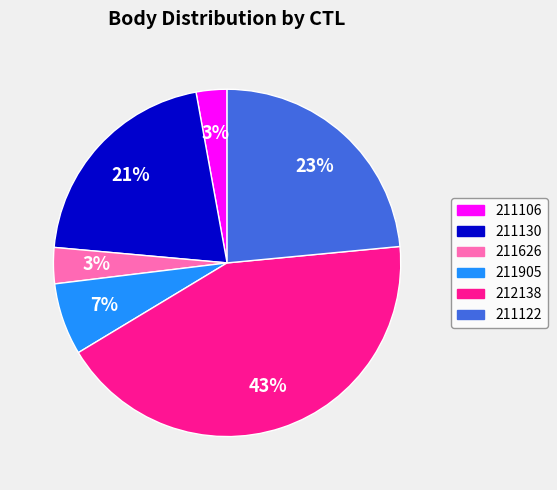

Which slice is the largest?

212138